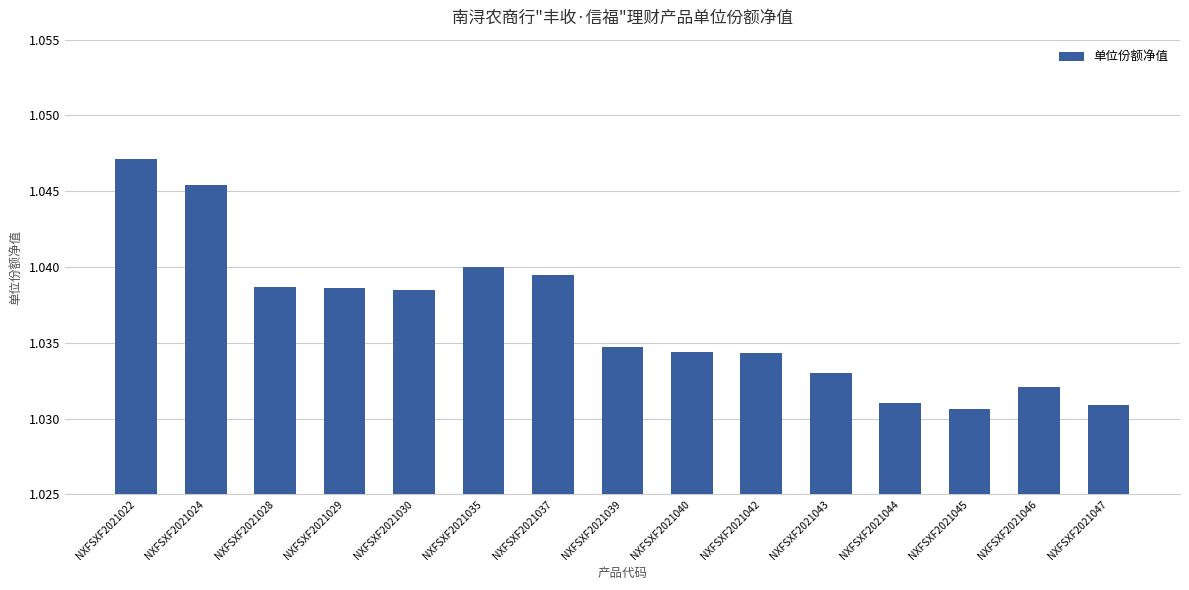

Between NXFSXF2021037 and NXFSXF2021030, which is larger?

NXFSXF2021037